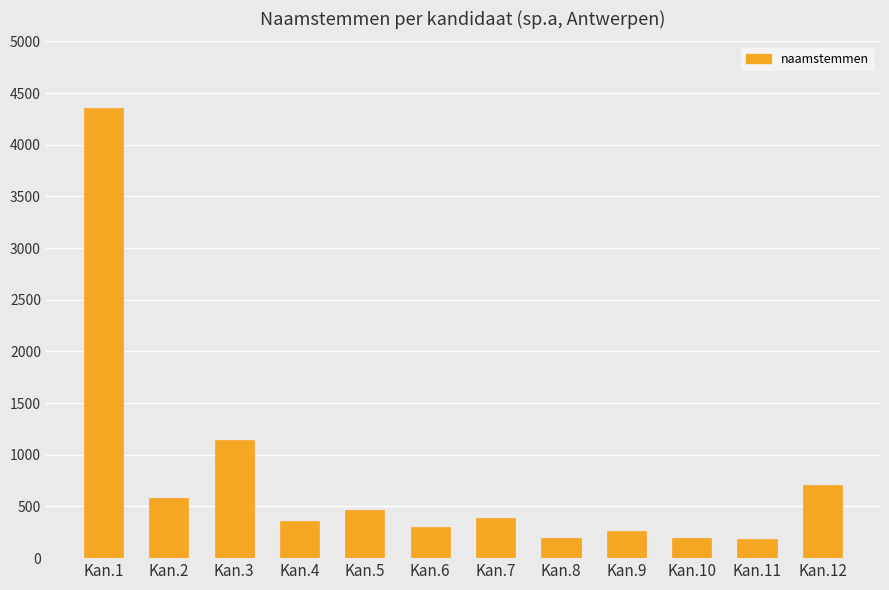

Between Kan.7 and Kan.1, which is larger?

Kan.1